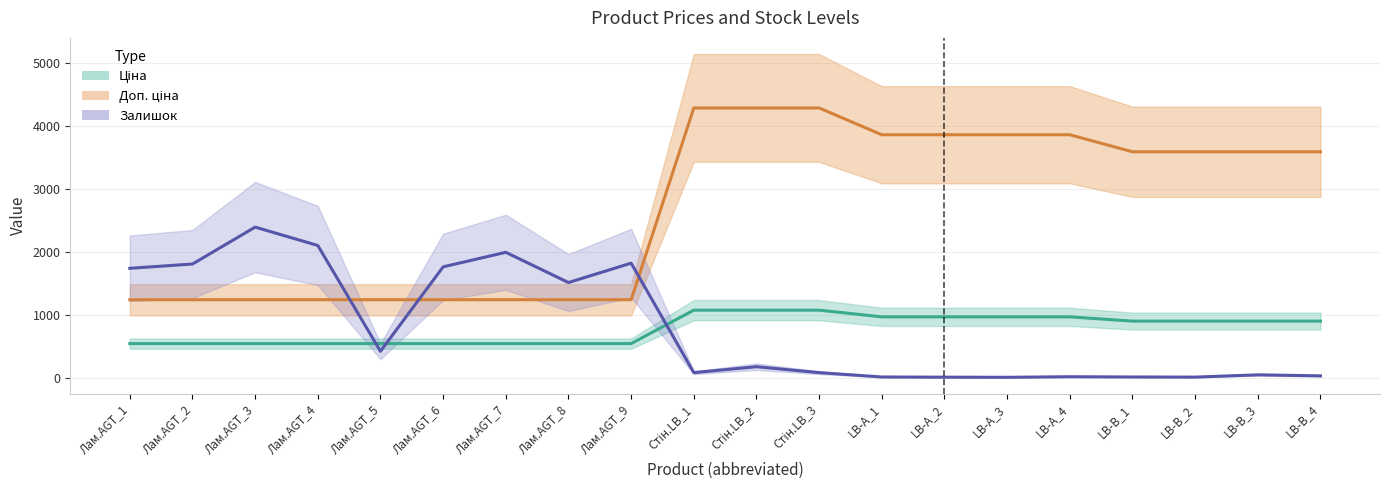

Does the chart display data point markers on the line(s)?

No